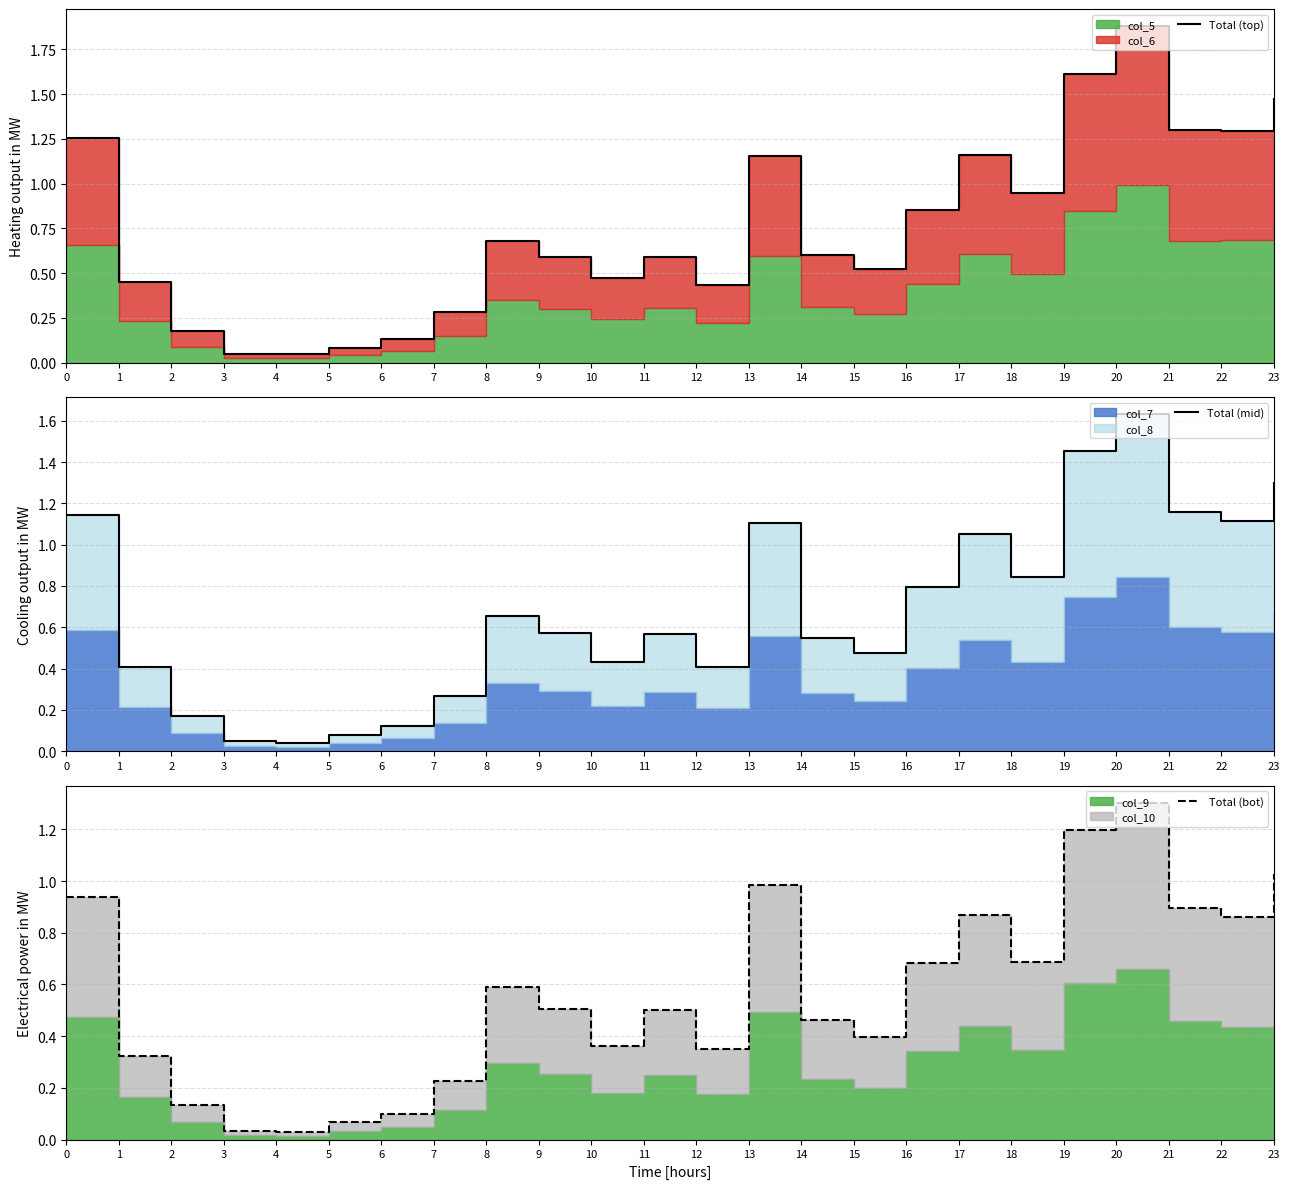

True or false: Total (bot) has a value of 0.2 at 10.

False